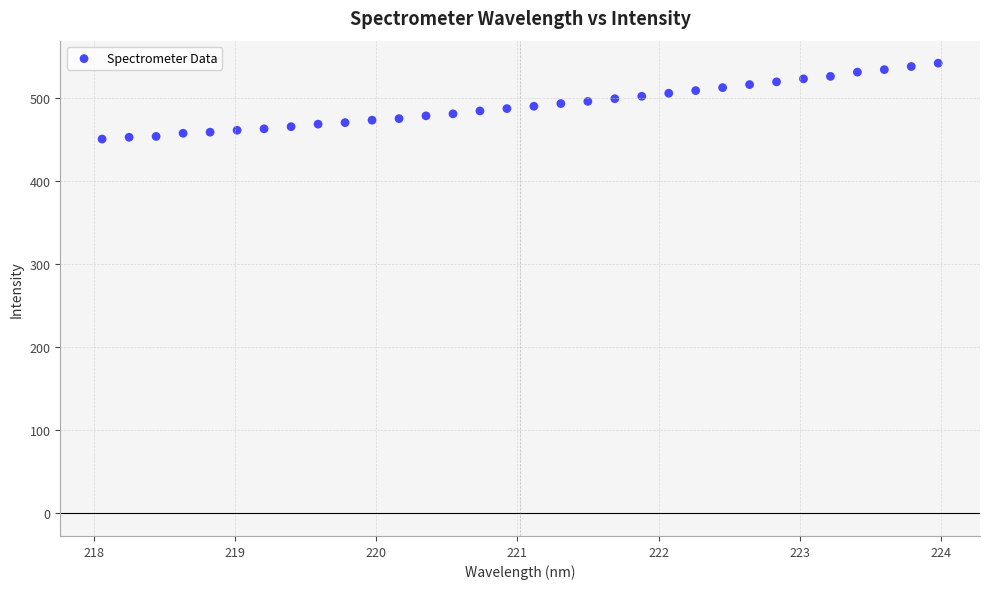

What is the range of Y values (max minus min)?

91.2